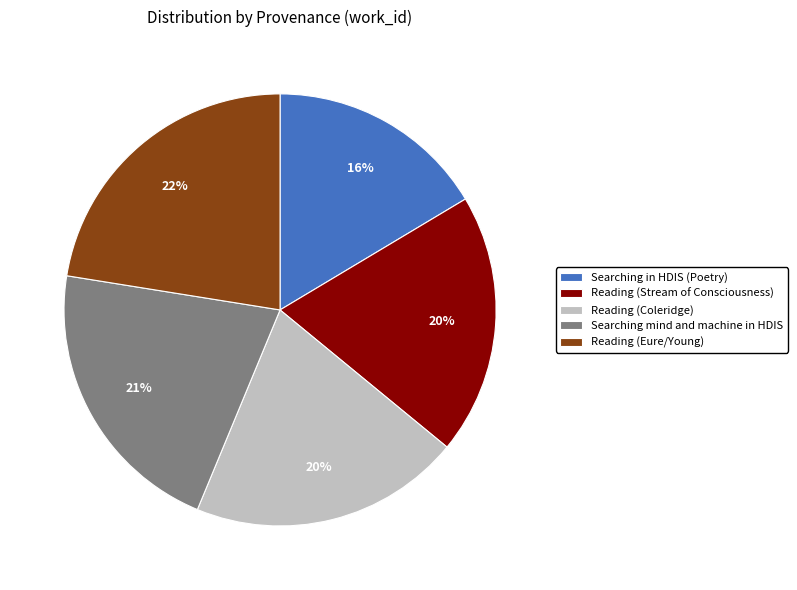

Which category has the biggest portion of the pie?

Reading (Eure/Young)